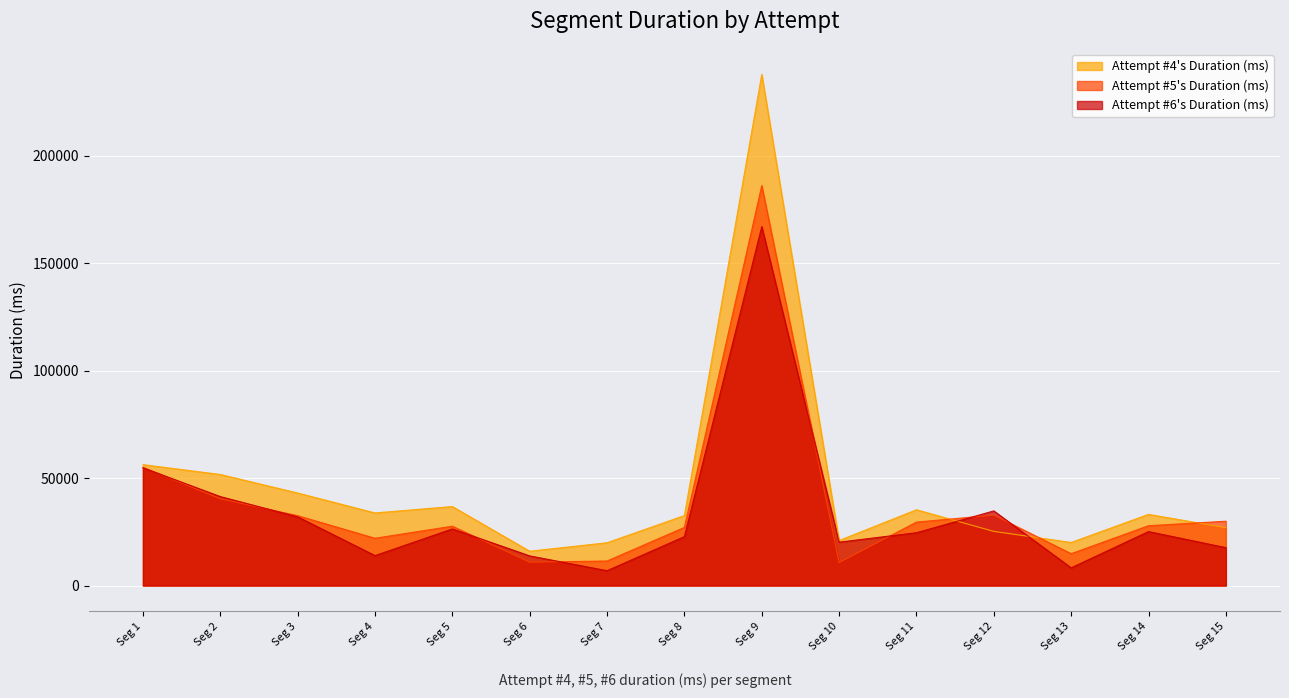

How many lines are shown in the chart?

3